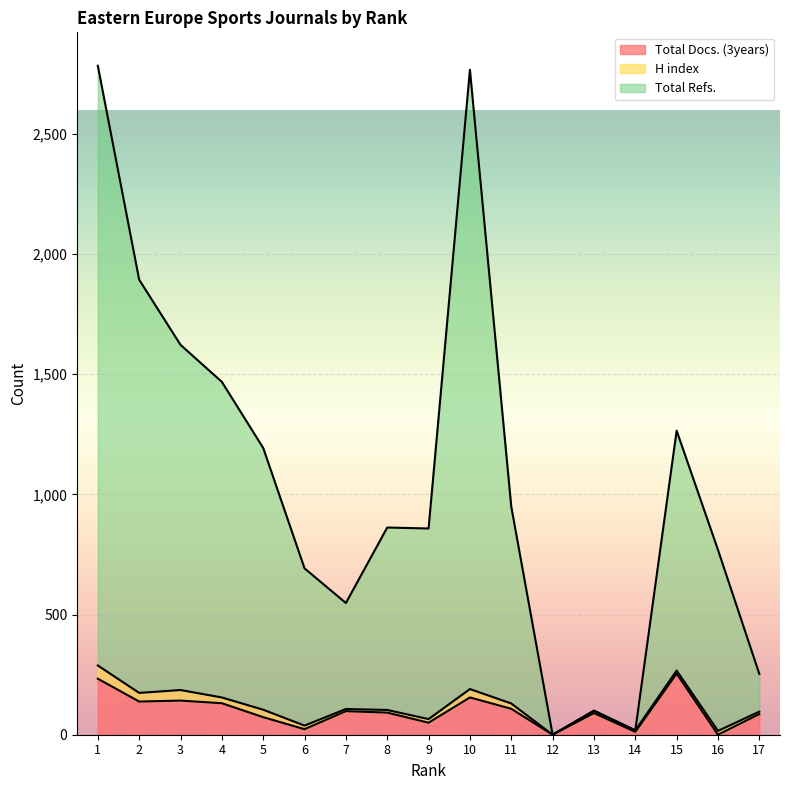

What is the value of the Total Refs. point at the 10th from the left?

2766